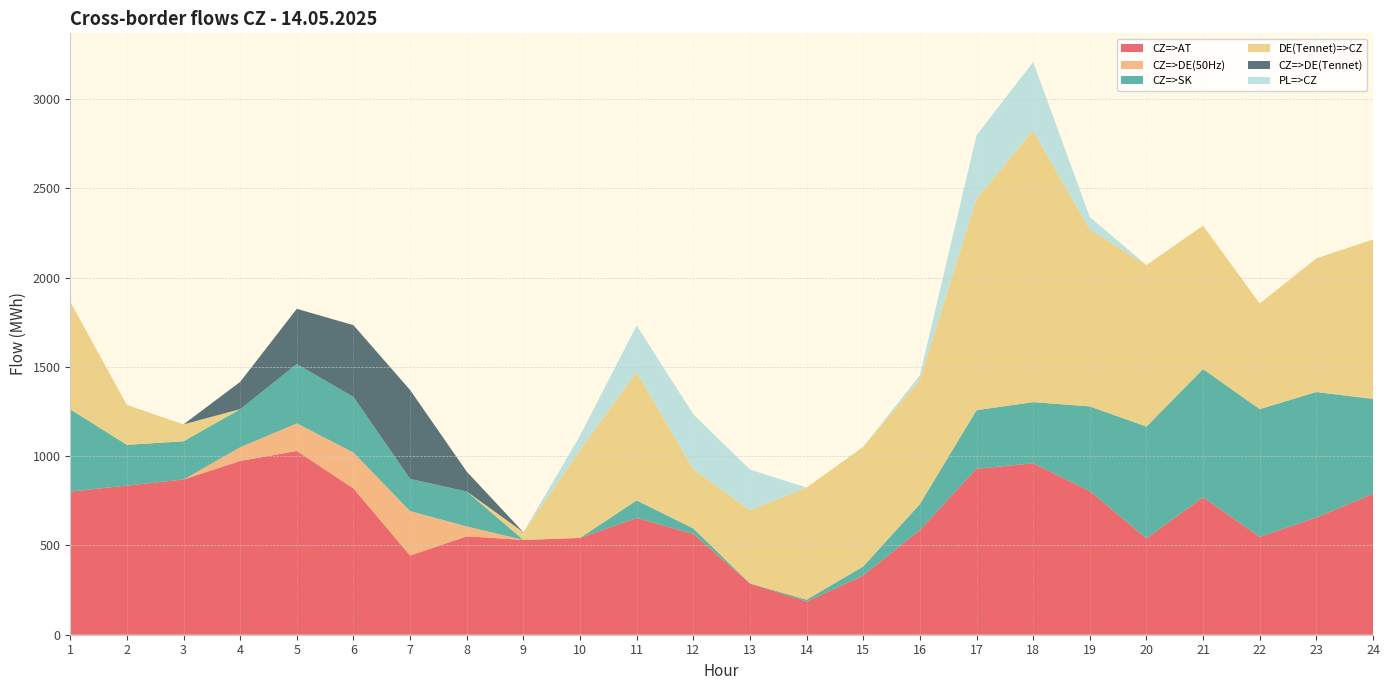

Reading left to right, what are all the values shown in this chart?

CZ=>AT: 801.3	835.1	869.2	973.0	1028.8	819.2	443.4	551.0	530.7	542.0	653.7	564.2	287.5	185.6	331.2	586.0	929.5	959.7	803.8	539.3	769.7	547.9	656.0	788.5
CZ=>DE(50Hz): 0.0	0.0	0.0	76.4	154.6	200.7	248.8	55.4	0.0	0.0	0.0	0.0	0.0	0.0	0.0	0.0	0.0	0.0	0.0	0.0	0.0	0.0	0.0	0.0
CZ=>SK: 460.8	228.0	213.9	213.7	332.2	311.8	180.2	195.7	0.0	0.0	98.4	30.8	0.0	10.5	51.2	145.3	327.8	342.6	474.5	626.2	717.5	715.3	703.0	531.7
DE(Tennet)=>CZ: 601.9	223.3	94.8	0.0	0.0	0.0	0.0	0.0	43.2	493.2	718.8	331.9	410.0	628.0	669.9	696.1	1184.6	1521.1	990.6	904.5	802.9	591.1	748.6	892.5
CZ=>DE(Tennet): 0.0	0.0	0.0	152.7	309.2	401.4	497.6	110.9	0.0	0.0	0.0	0.0	0.0	0.0	0.0	0.0	0.0	0.0	0.0	0.0	0.0	0.0	0.0	0.0
PL=>CZ: 0.0	0.0	0.0	0.0	0.0	0.0	0.0	0.0	0.0	79.8	260.5	306.8	227.3	0.0	0.0	25.3	354.3	383.5	69.4	0.0	0.0	0.0	0.0	0.0